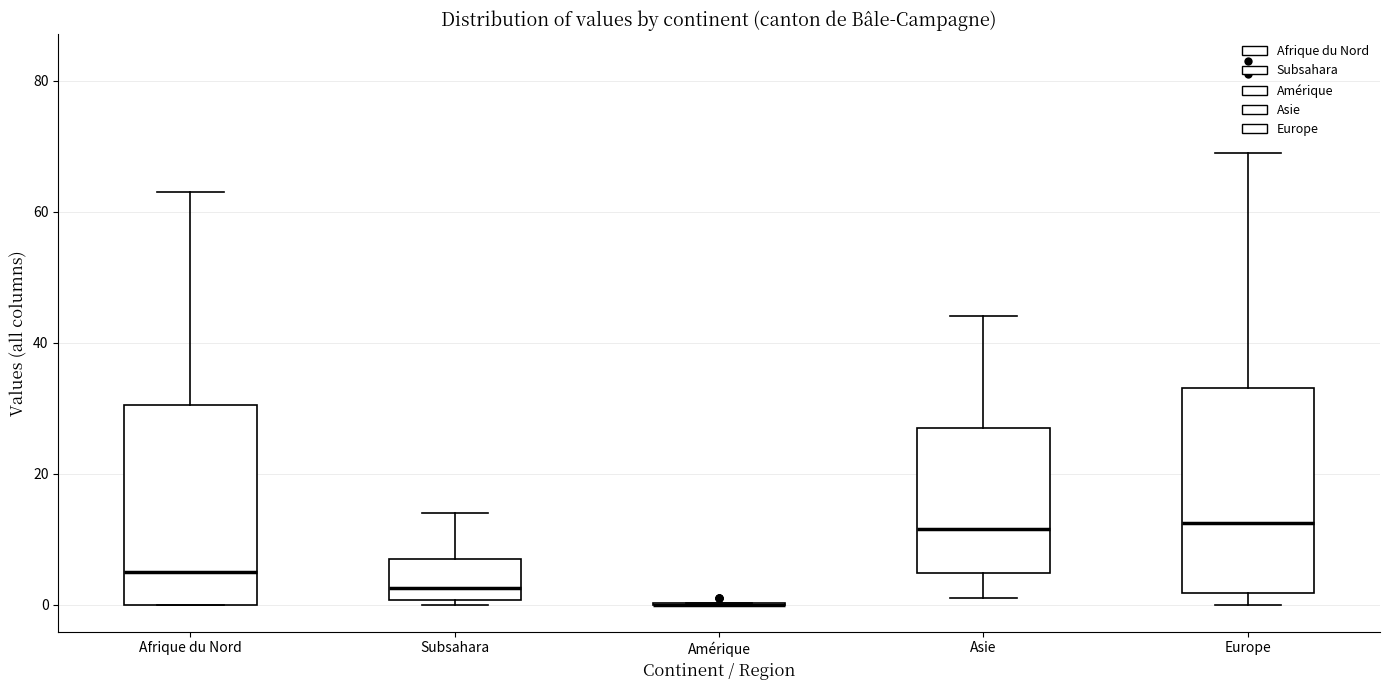

Reading left to right, read every box against the y-axis: the position of its median line, the range the box covers, and the ends of its whiskers. The values are not printed on the chart, so give them approximately, as read against the axis.

Afrique du Nord: median 6, box 0 to 30, whiskers 0 to 64
Subsahara: median 2, box 0 to 8, whiskers 0 (just below the box's lower edge) to 14
Amérique: box collapsed to a line at 0, whiskers 0 to 0
Asie: median 12, box 4 to 28, whiskers 2 to 44
Europe: median 12, box 2 to 34, whiskers 0 to 70